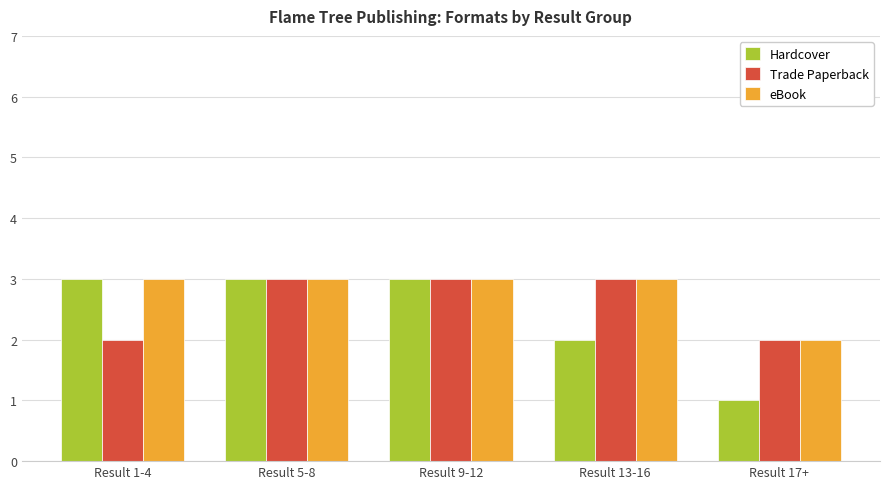

How many distinct data groups are displayed?

3